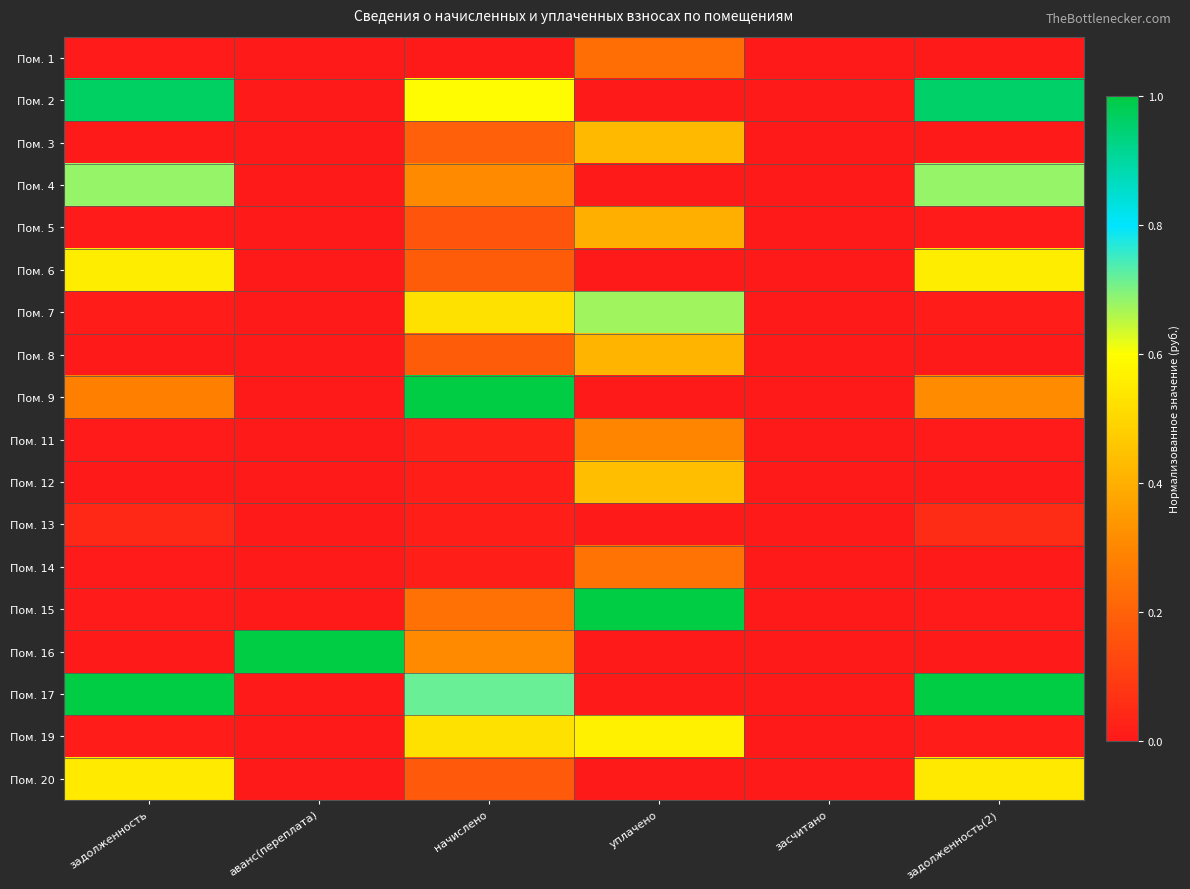

Between уплачено and задолженность(2), which is larger?

уплачено